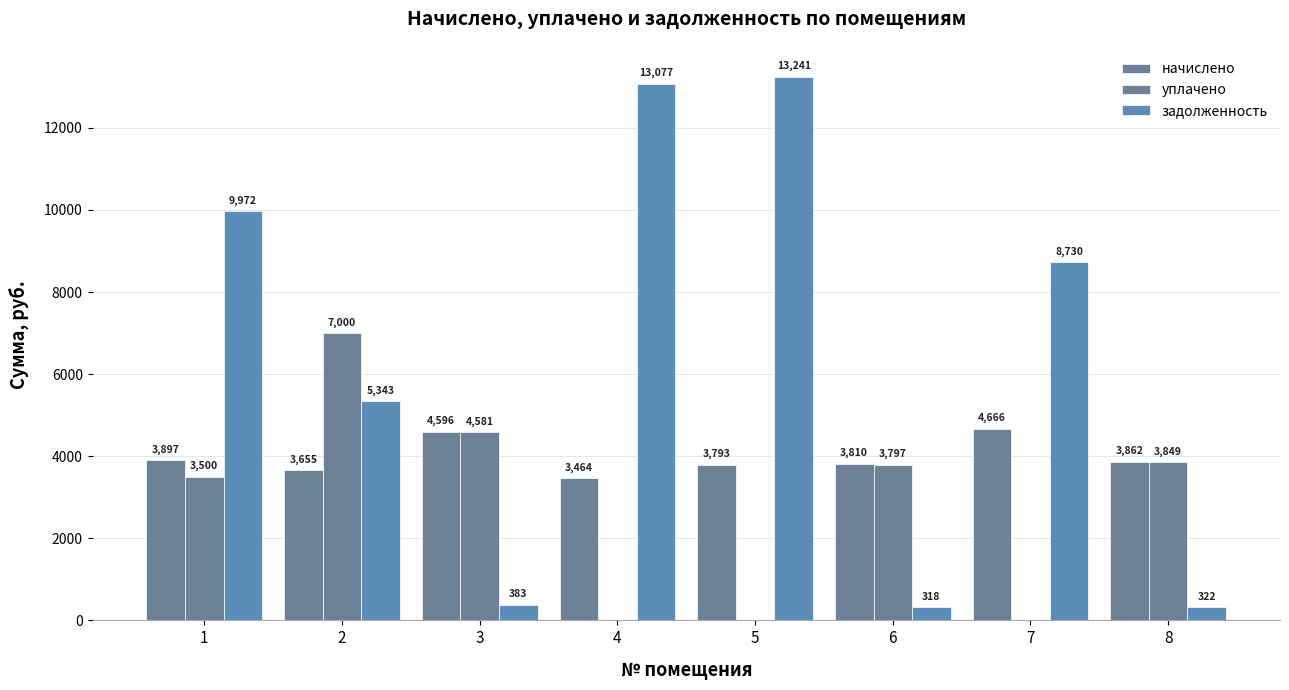

Reading left to right, extract all data points from this chart.

начислено: 1=3896.6	2=3654.7	3=4596.5	4=3463.7	5=3793.0	6=3810.2	7=4665.6	8=3862.1
уплачено: 1=3500.0	2=7000.0	3=4580.5	4=0.0	5=0.0	6=3797.0	7=0.0	8=3848.7
задолженность: 1=9971.6	2=5342.7	3=383.0	4=13076.8	5=13240.8	6=317.7	7=8730.0	8=321.8